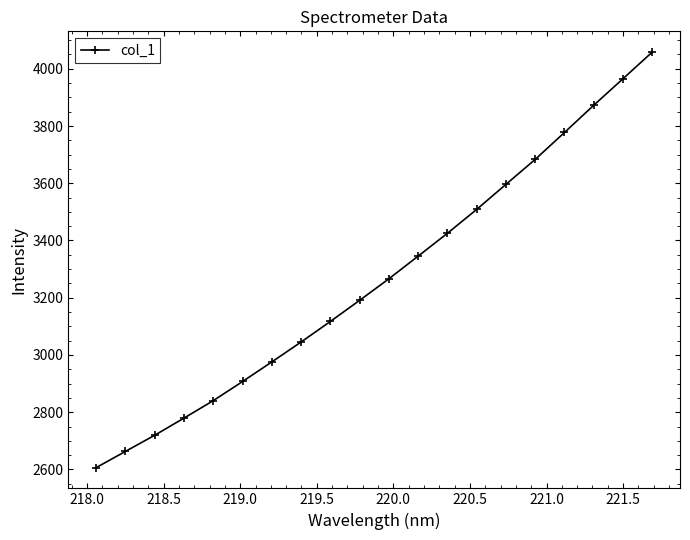

How many data points does each series have?

20